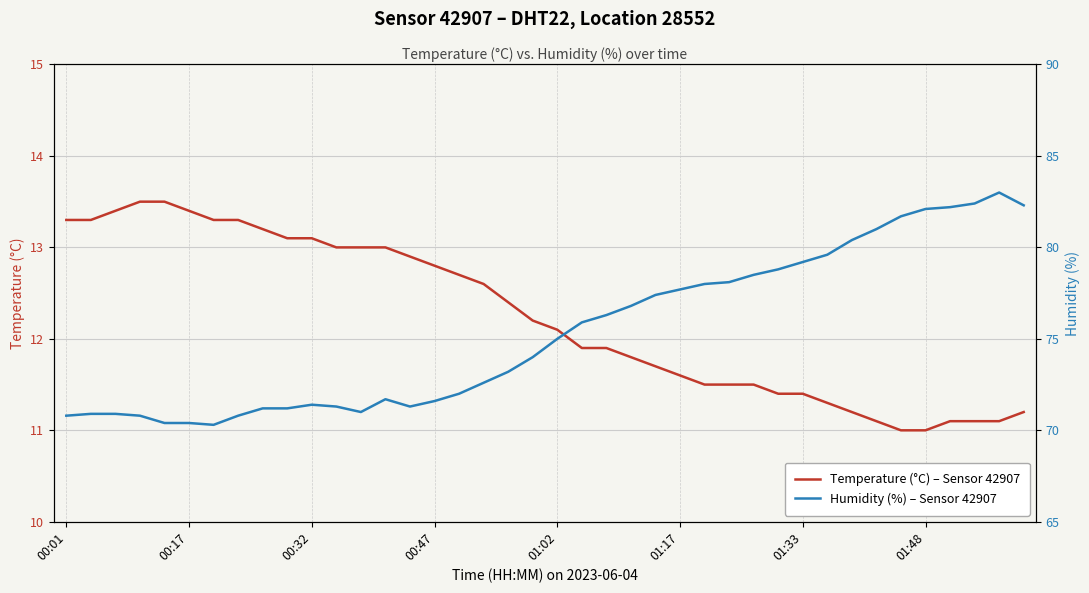

True or false: Temperature (°C) – Sensor 42907 has a value of 11.2 at 39.

True